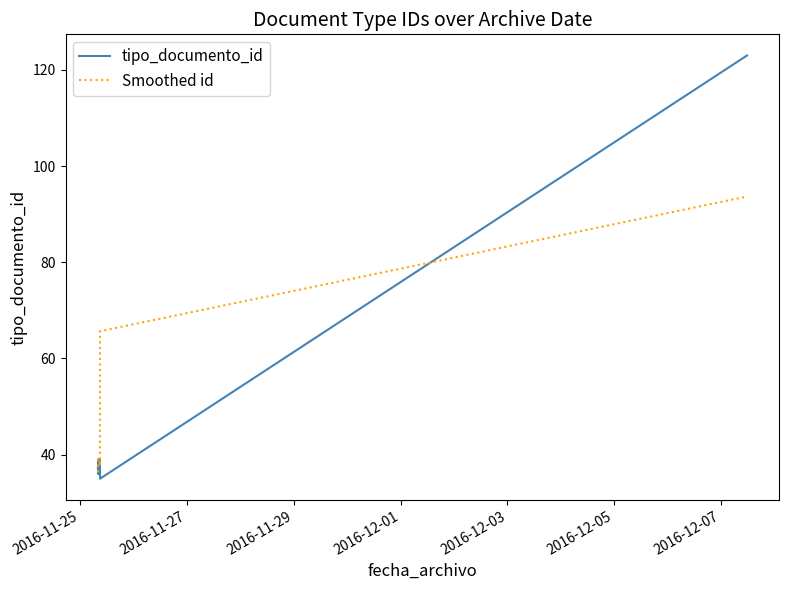

What is the average value of the tipo_documento_id series?

47.2